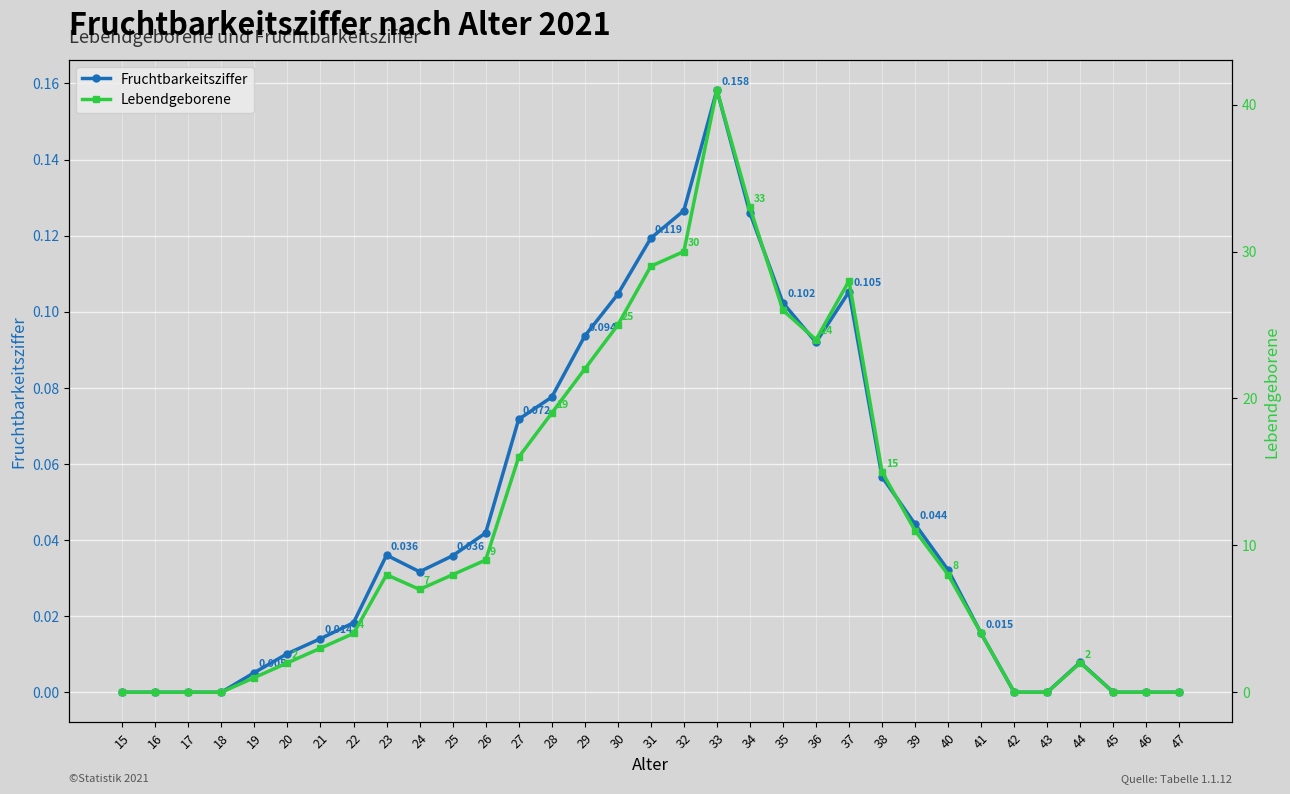

Reading left to right, list all the values displayed in this chart.

Fruchtbarkeitsziffer: 0.0	0.0	0.0	0.0	0.0	0.0	0.0	0.0	0.0	0.0	0.0	0.0	0.1	0.1	0.1	0.1	0.1	0.1	0.2	0.1	0.1	0.1	0.1	0.1	0.0	0.0	0.0	0.0	0.0	0.0	0.0	0.0	0.0
Lebendgeborene: 0.0	0.0	0.0	0.0	1.0	2.0	3.0	4.0	8.0	7.0	8.0	9.0	16.0	19.0	22.0	25.0	29.0	30.0	41.0	33.0	26.0	24.0	28.0	15.0	11.0	8.0	4.0	0.0	0.0	2.0	0.0	0.0	0.0